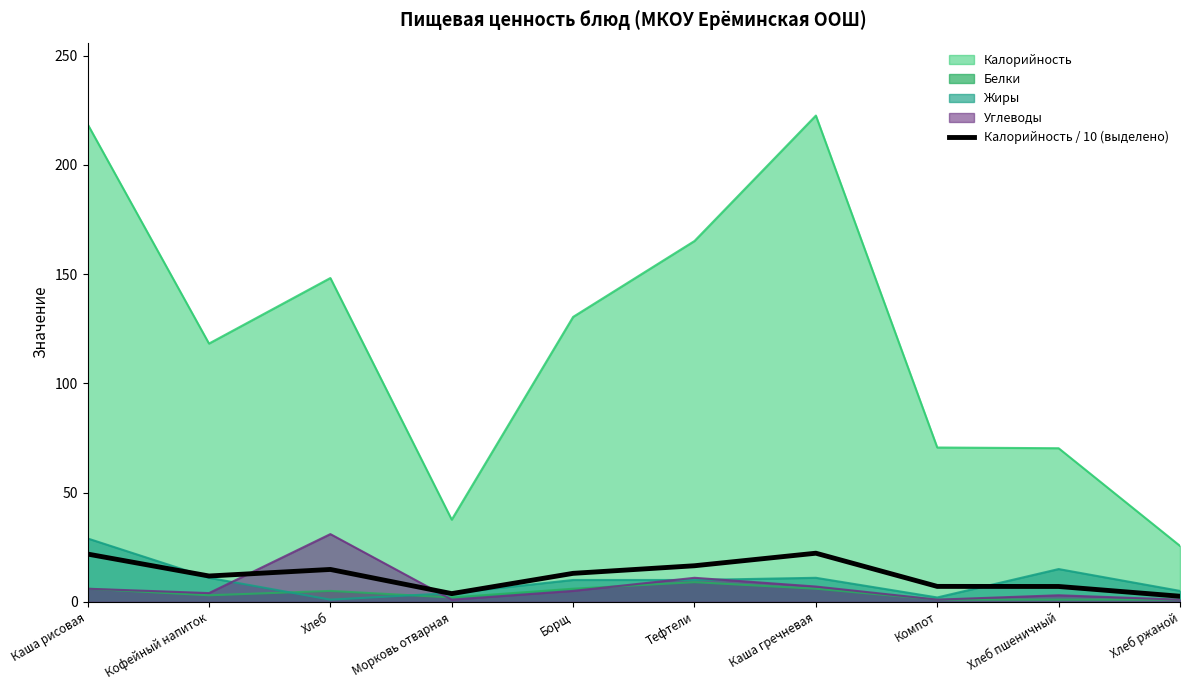

Reading right to left, what are all the values shown in this chart?

Хлеб ржаной=2.6	Хлеб пшеничный=7.0	Компот=7.1	Каша гречневая=22.3	Тефтели=16.5	Борщ=13.0	Морковь отварная=3.8	Хлеб=14.8	Кофейный напиток=11.8	Каша рисовая=21.9